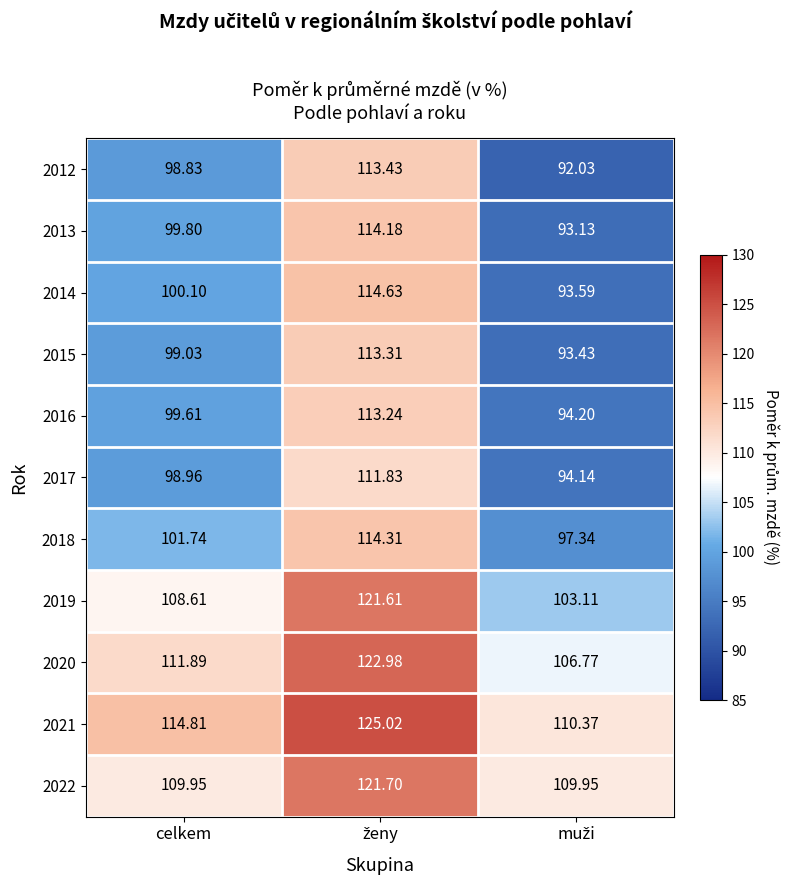

Where does the 2013 series first go above 99?

celkem